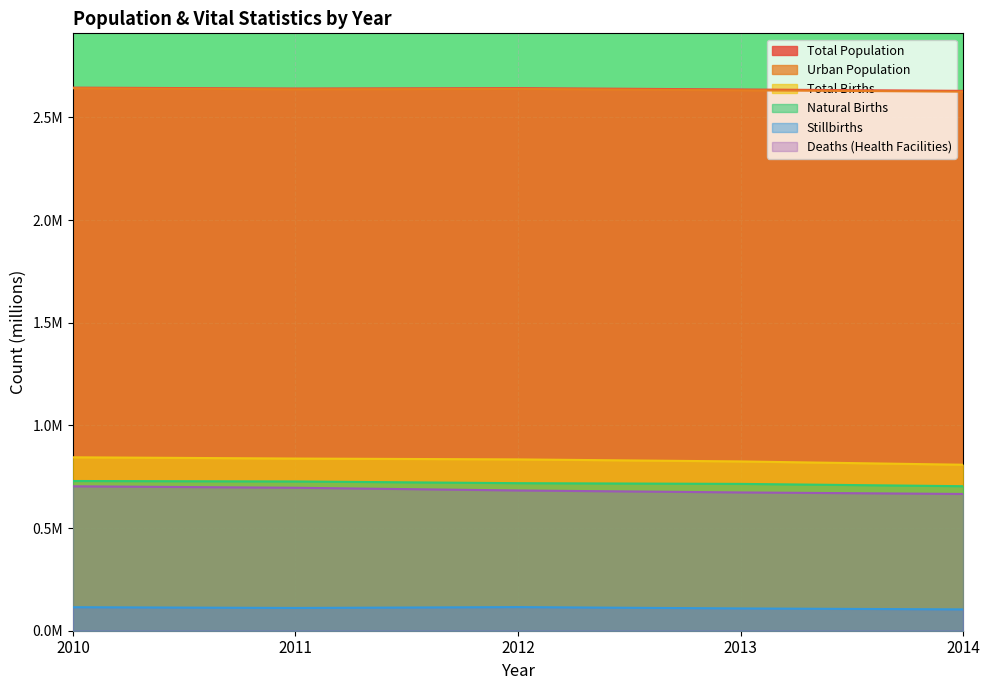

How many lines are shown in the chart?

6